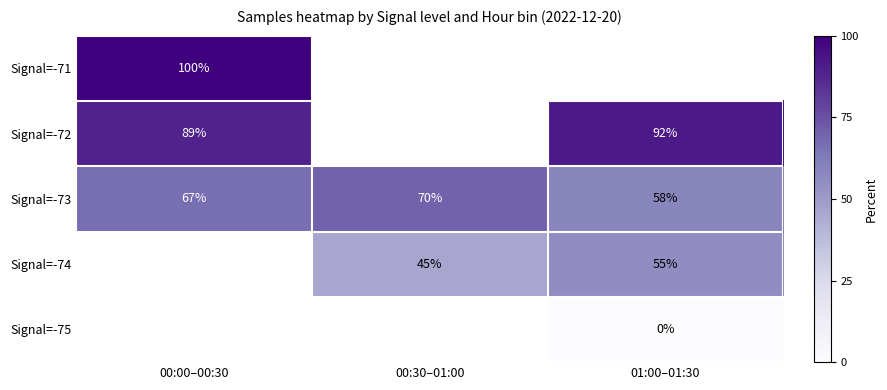

True or false: Signal=-74 has a value of 23 at 00:30–01:00.

False